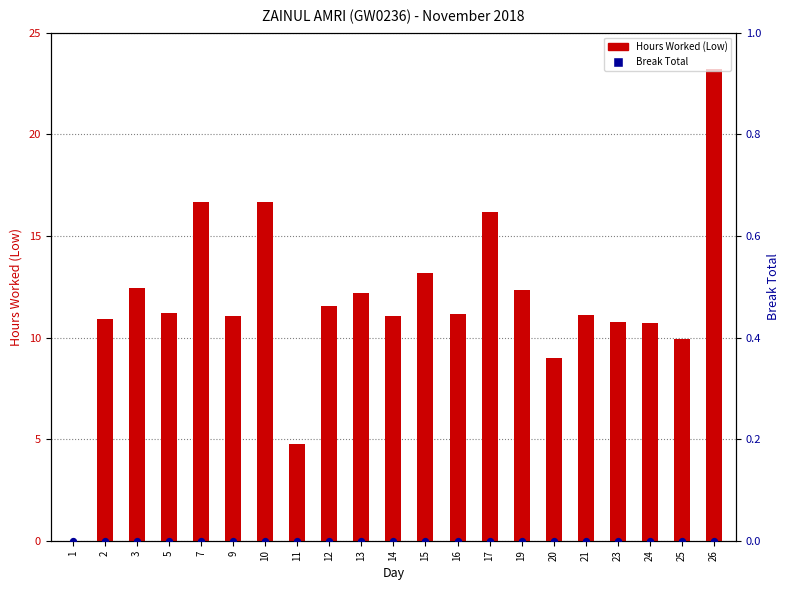

Is the value of Hours Worked at 5 greater than the value of Break Total at 9?

Yes